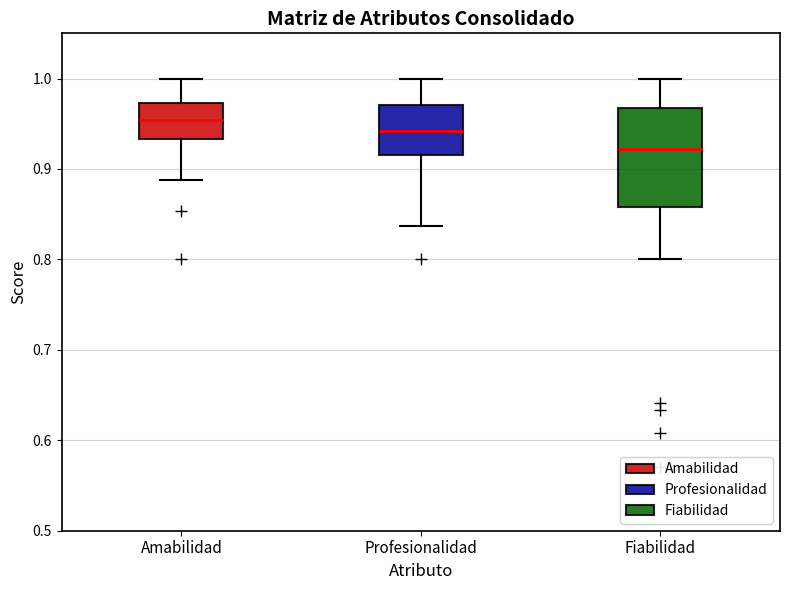

Where is the lower edge of the box for Profesionalidad on the y-axis? The values are not printed on the chart, so give them approximately, as read against the axis.

0.92